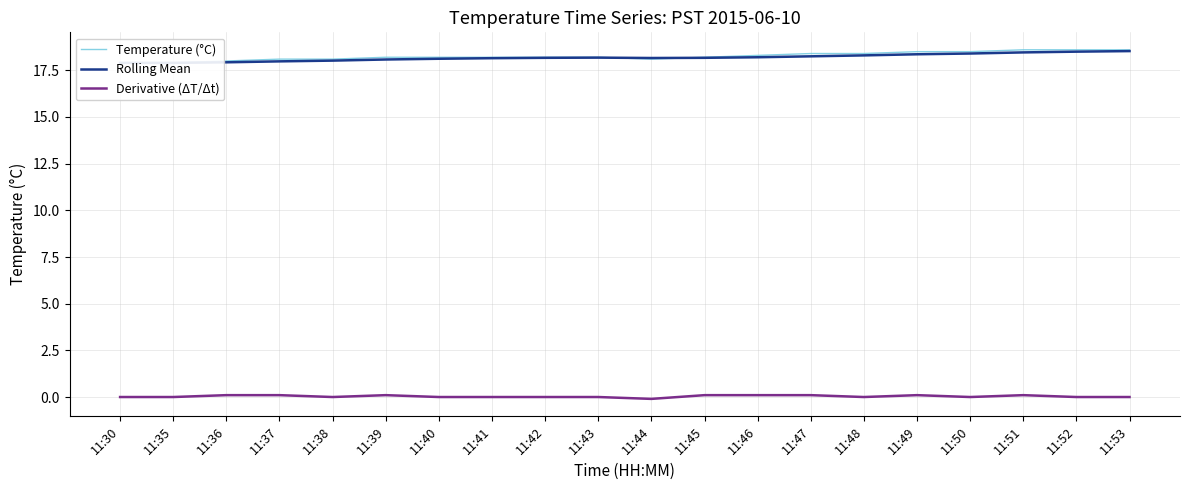

After their last crossing, which series has the higher values: Temperature (°C) or Rolling Mean?

Temperature (°C)